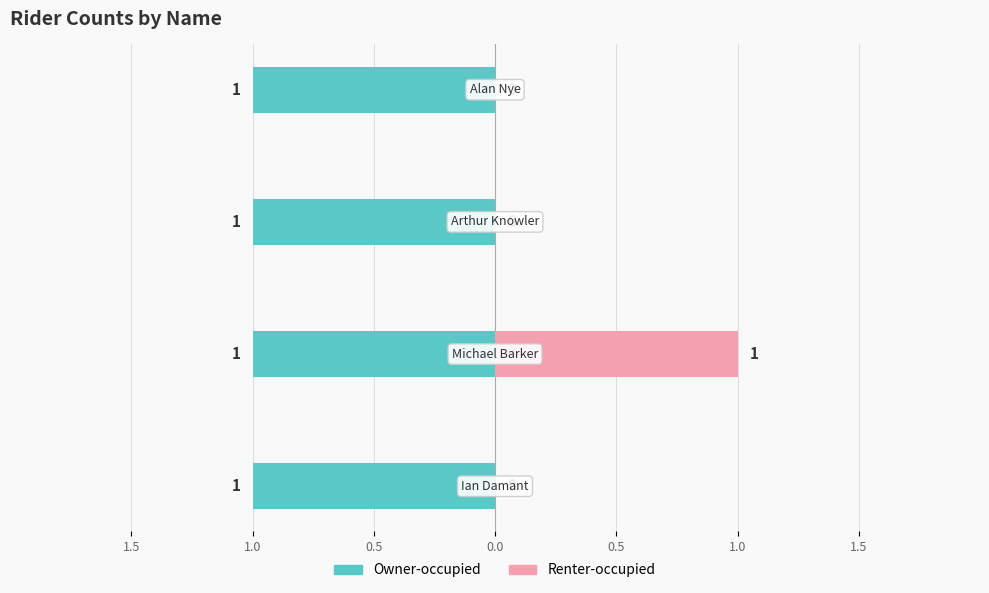

What is the value of the Renter-occupied bar at the 2nd from the left?

1.0